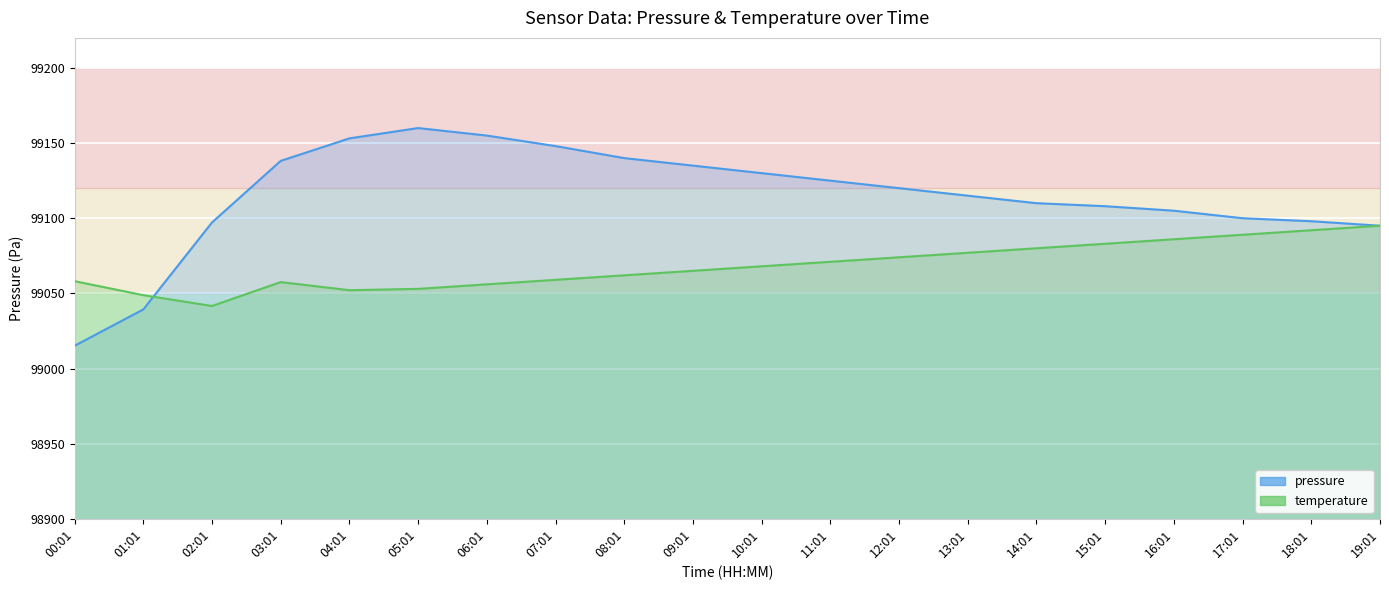

How many intersections are there between temperature and pressure?

1